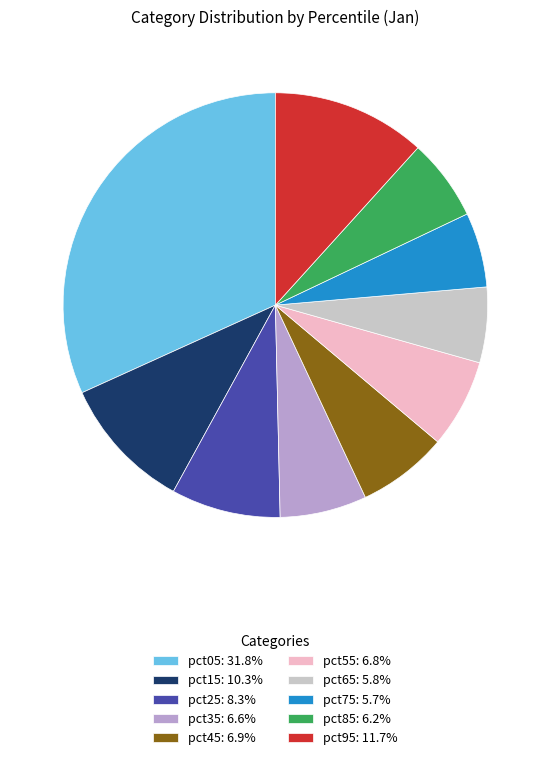

What is the largest slice in the pie chart?

pct05